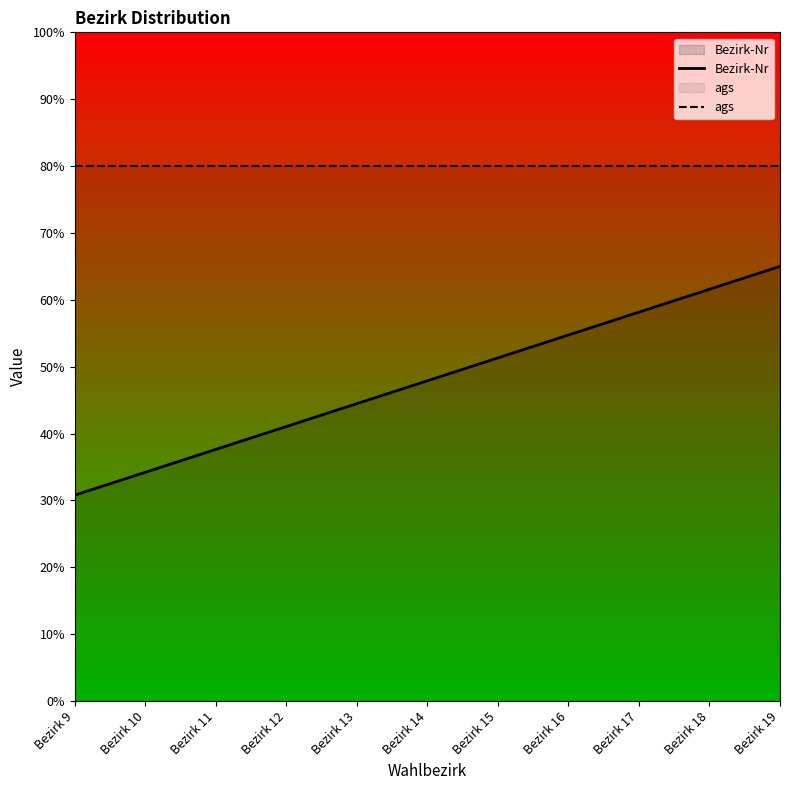

List the series in order of their peak value, lowest first.

Bezirk-Nr, ags